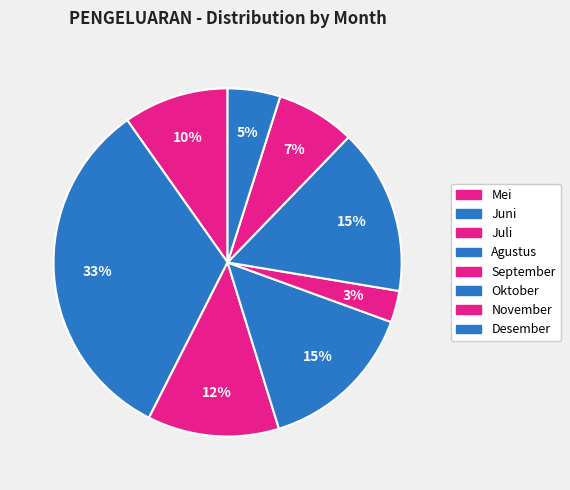

To the nearest percent, what is the average slice percentage?

12%